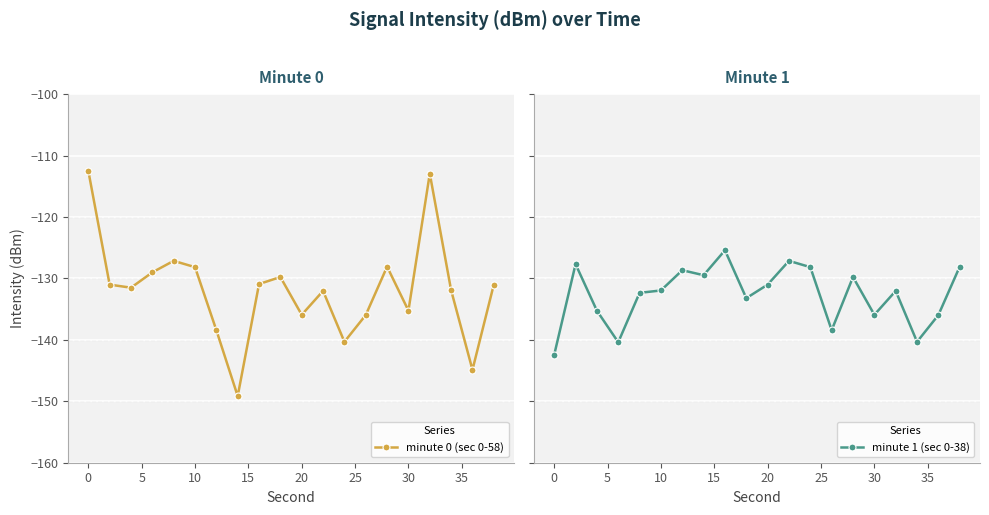

How many interior local peaks does the minute 1 (sec 0-38) series have?

6